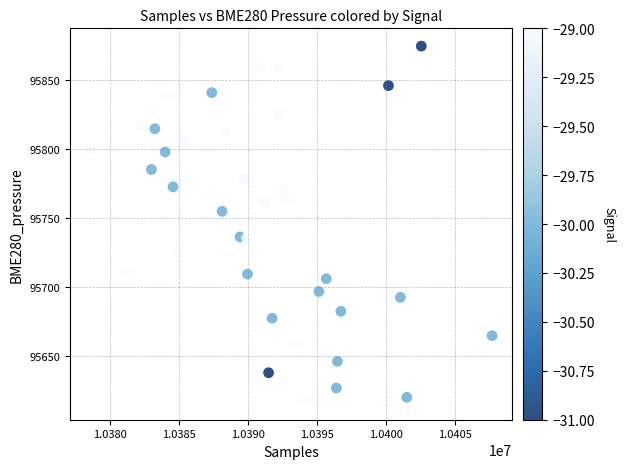

What is the range of X values (max minus min)?

29129.0